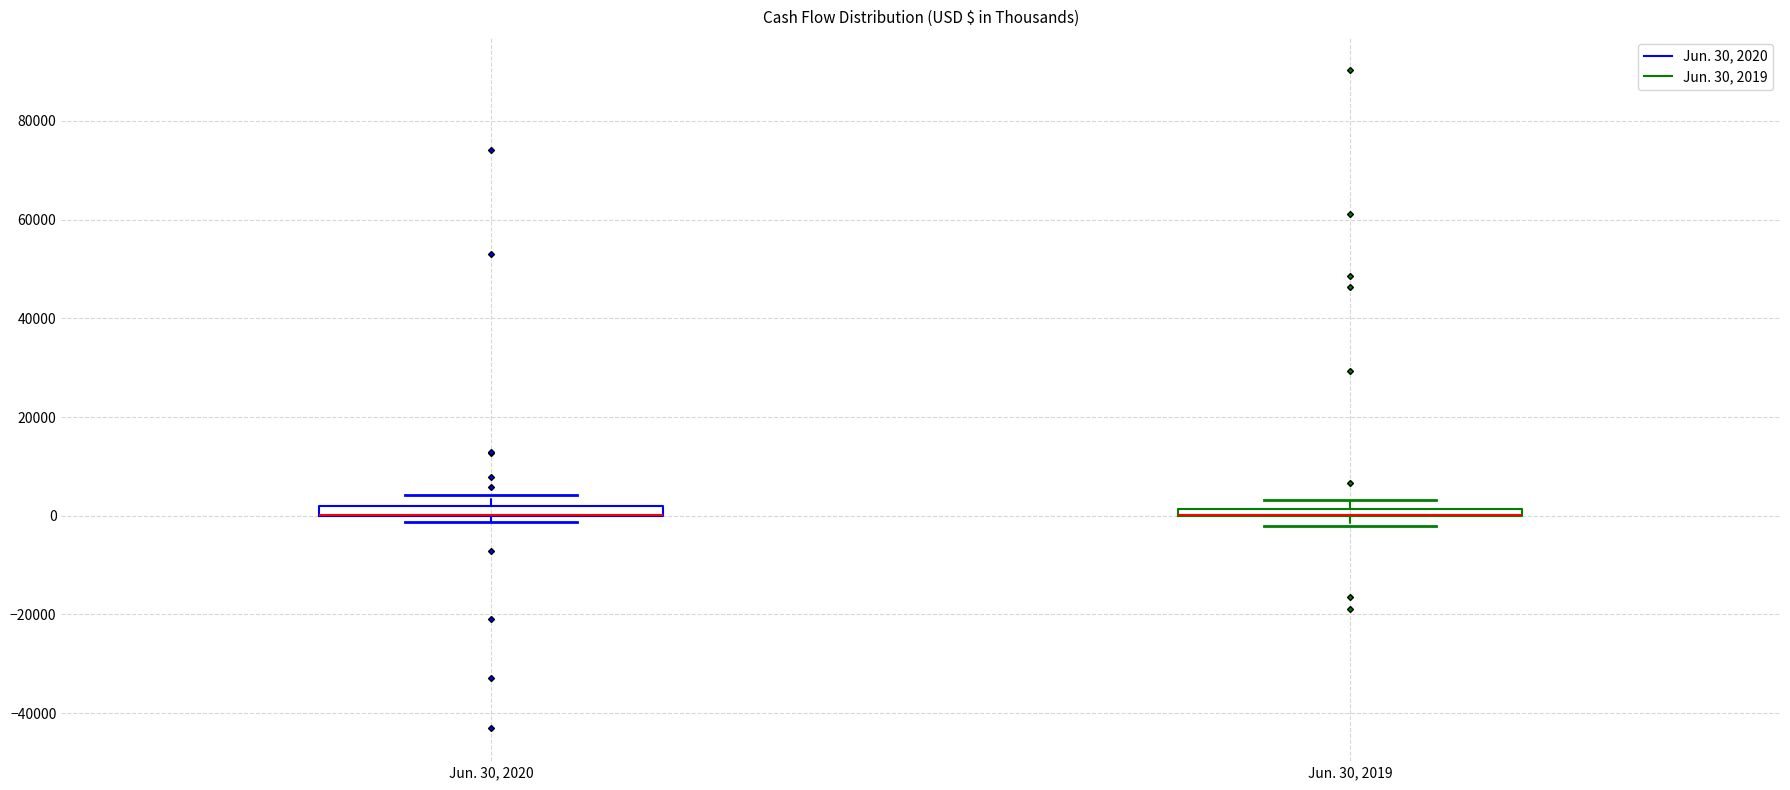

Where is the upper edge of the box for Jun. 30, 2019 on the y-axis? The values are not printed on the chart, so give them approximately, as read against the axis.

2000